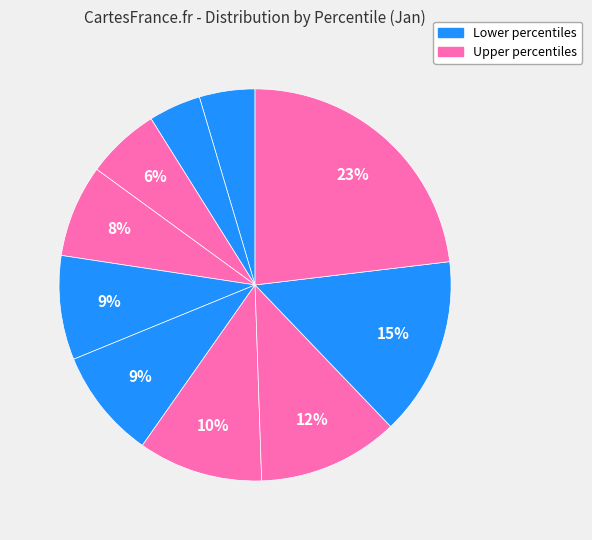

Count the number of slices in the pie.

10